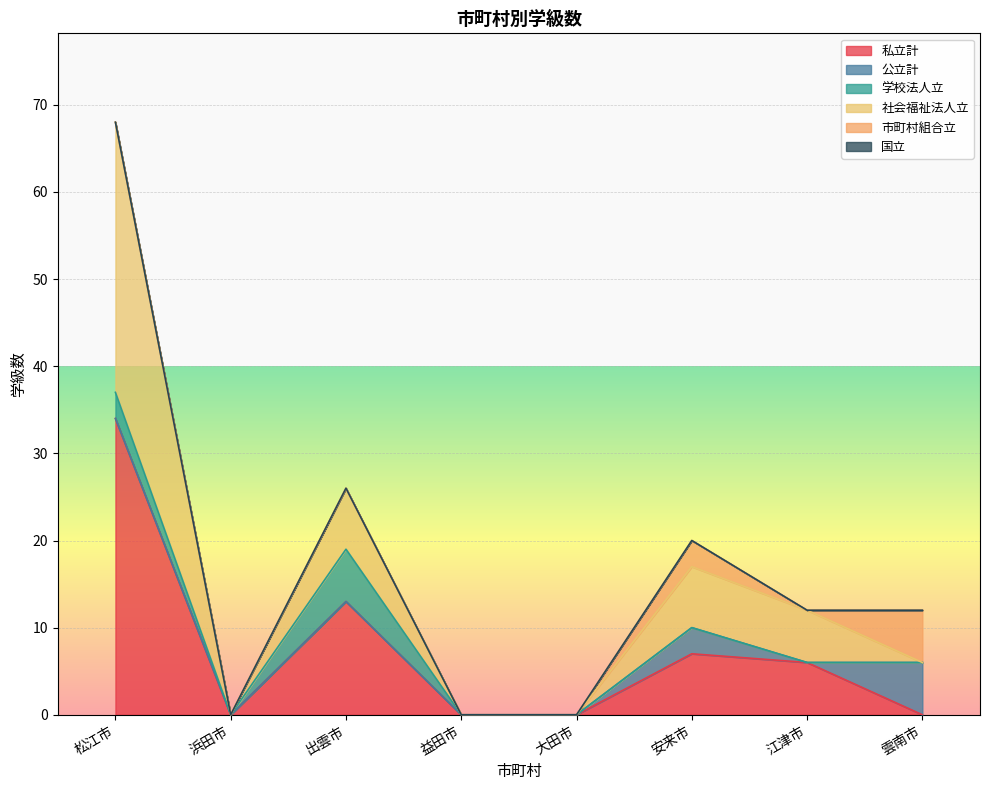

What position from the left is 安来市?

6